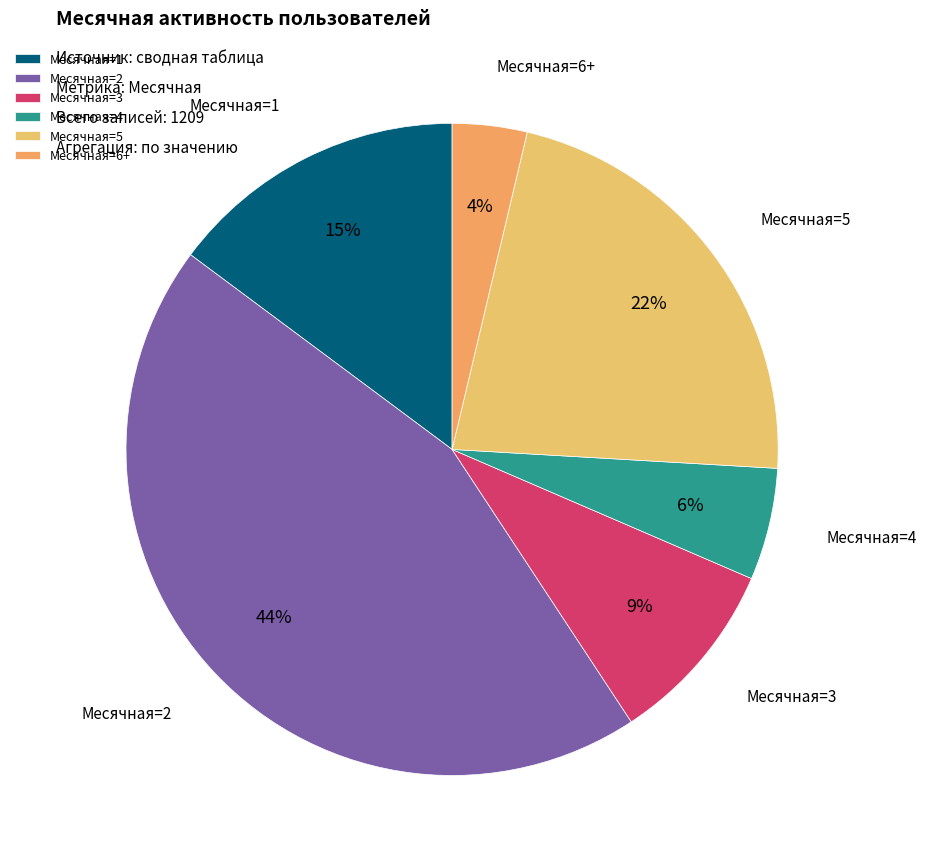

To the nearest percent, what portion does Месячная=2 represent?

44%